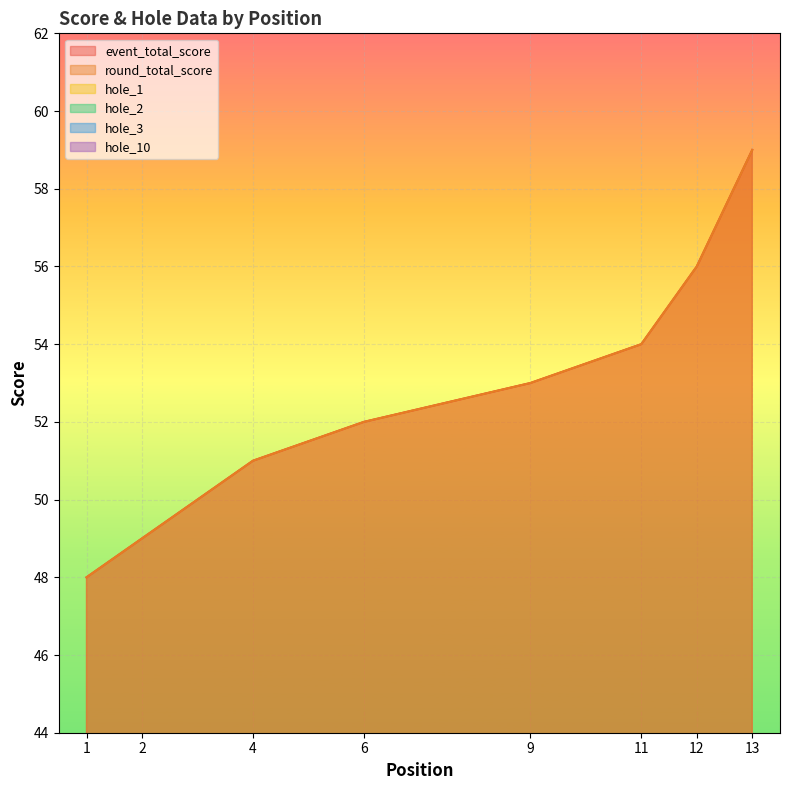

What is the difference between the second highest and second lowest values in the event_total_score series?

7